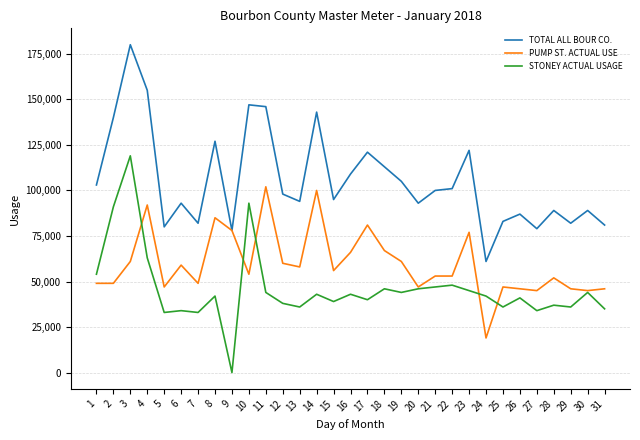

True or false: STONEY ACTUAL USAGE and TOTAL ALL BOUR CO. cross at least once.

False